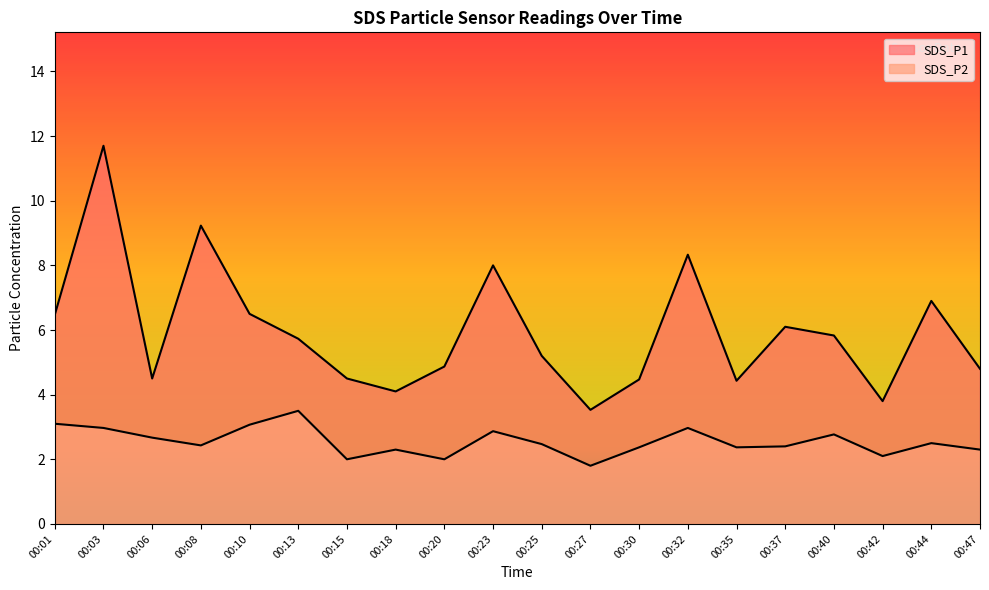

Is it true that SDS_P1 equals 6.9 at 00:25?

False